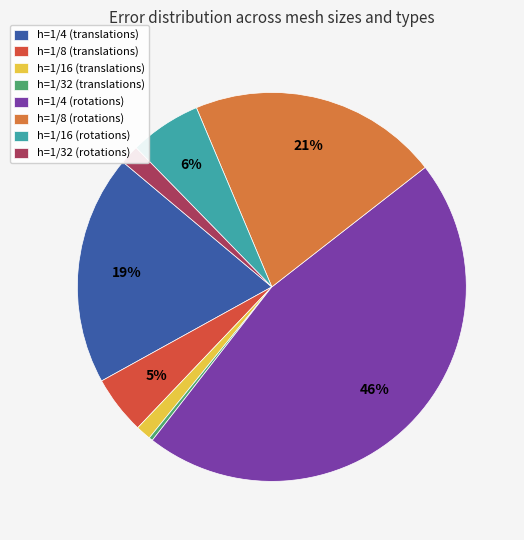

The h=1/4 (translations) slice represents 7% of the pie. True or false?

False